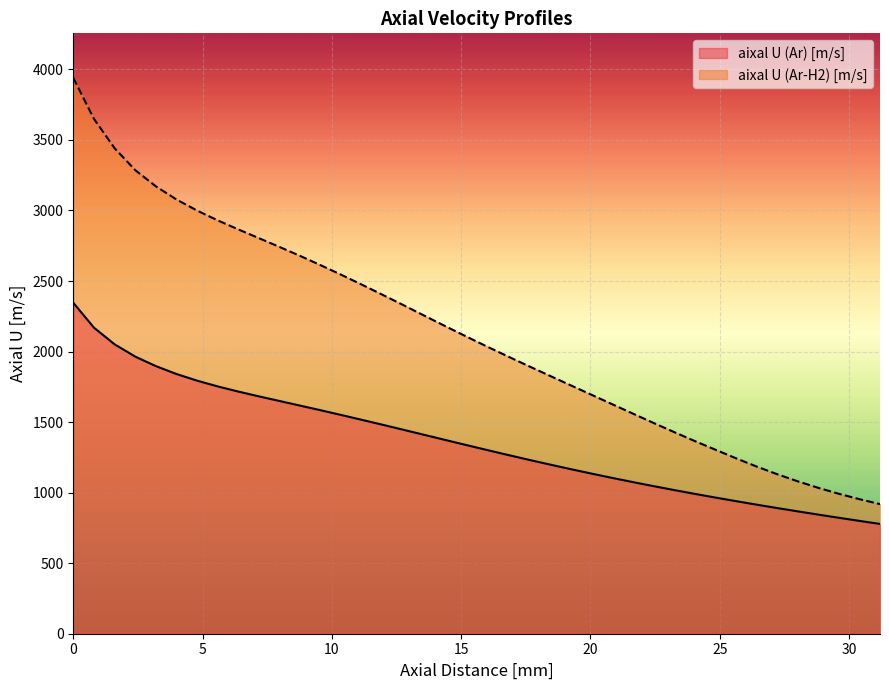

What is the lowest value of the aixal U (Ar) [m/s] series?

778.3